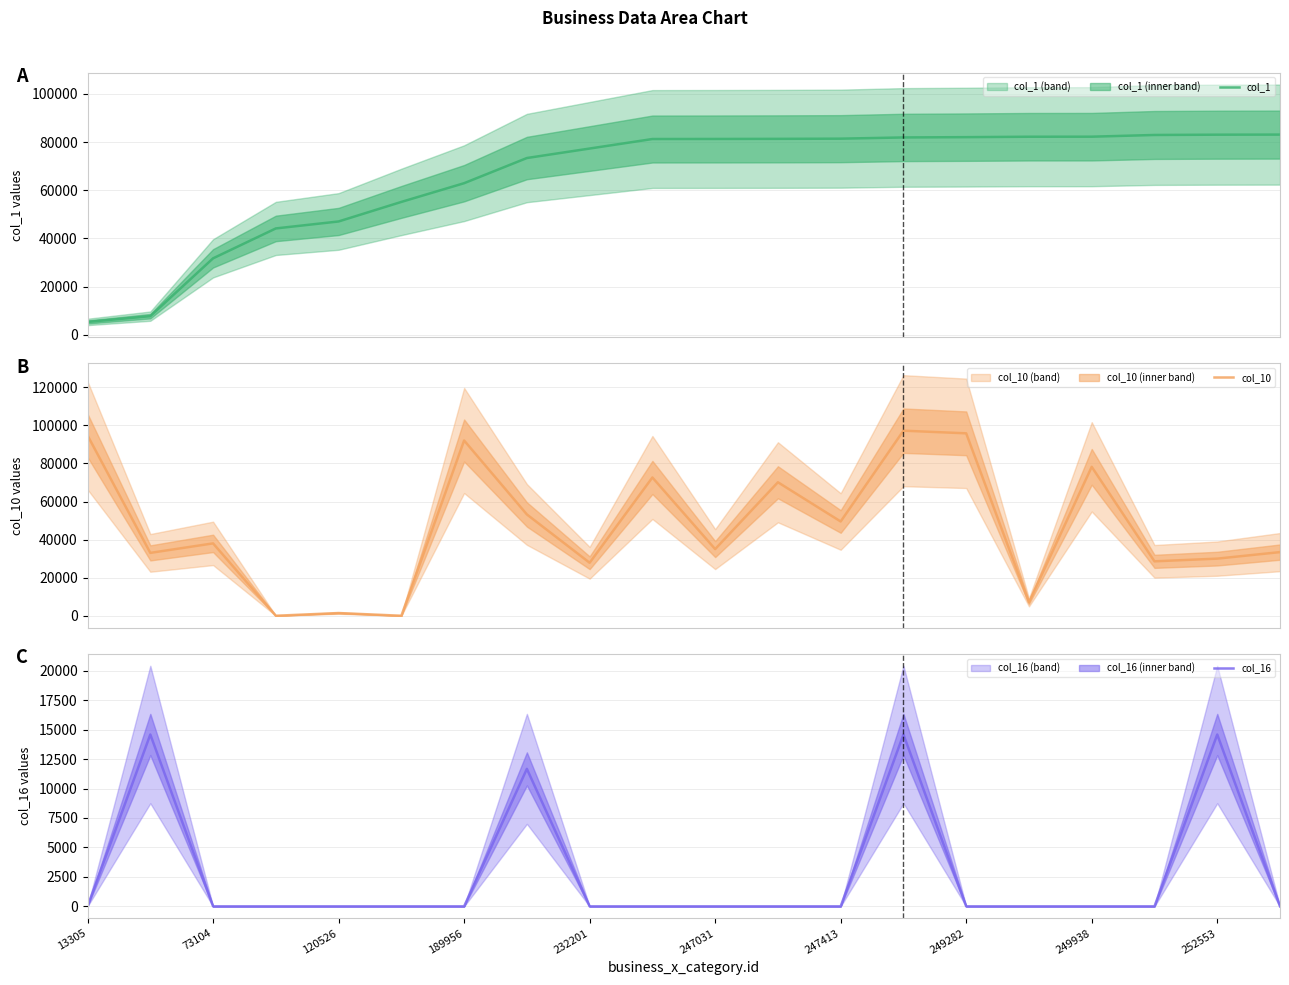

What is the lowest value of the col_1 series?

5325